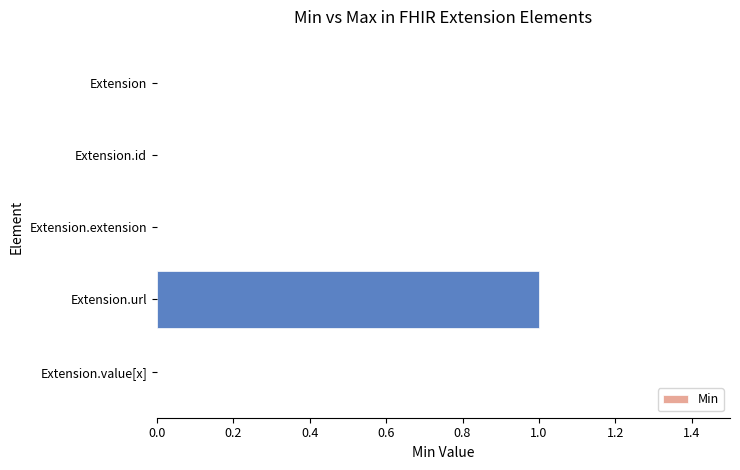

How many series are shown in this chart?

1